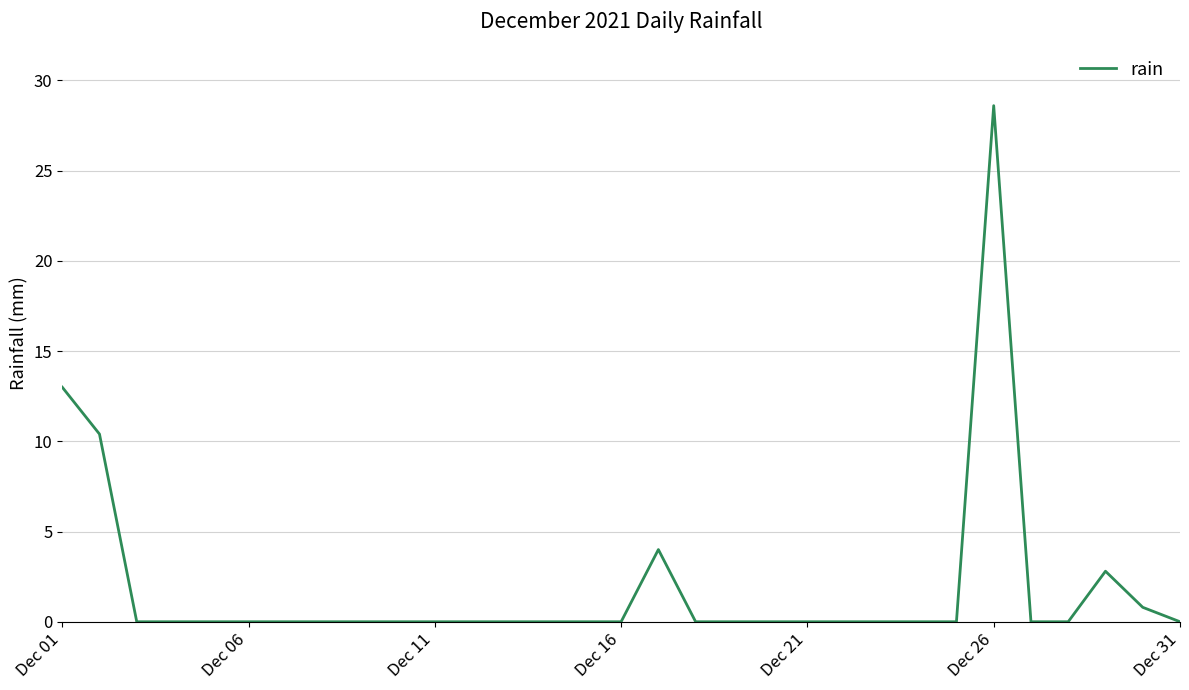

What is the greatest value displayed?

28.6